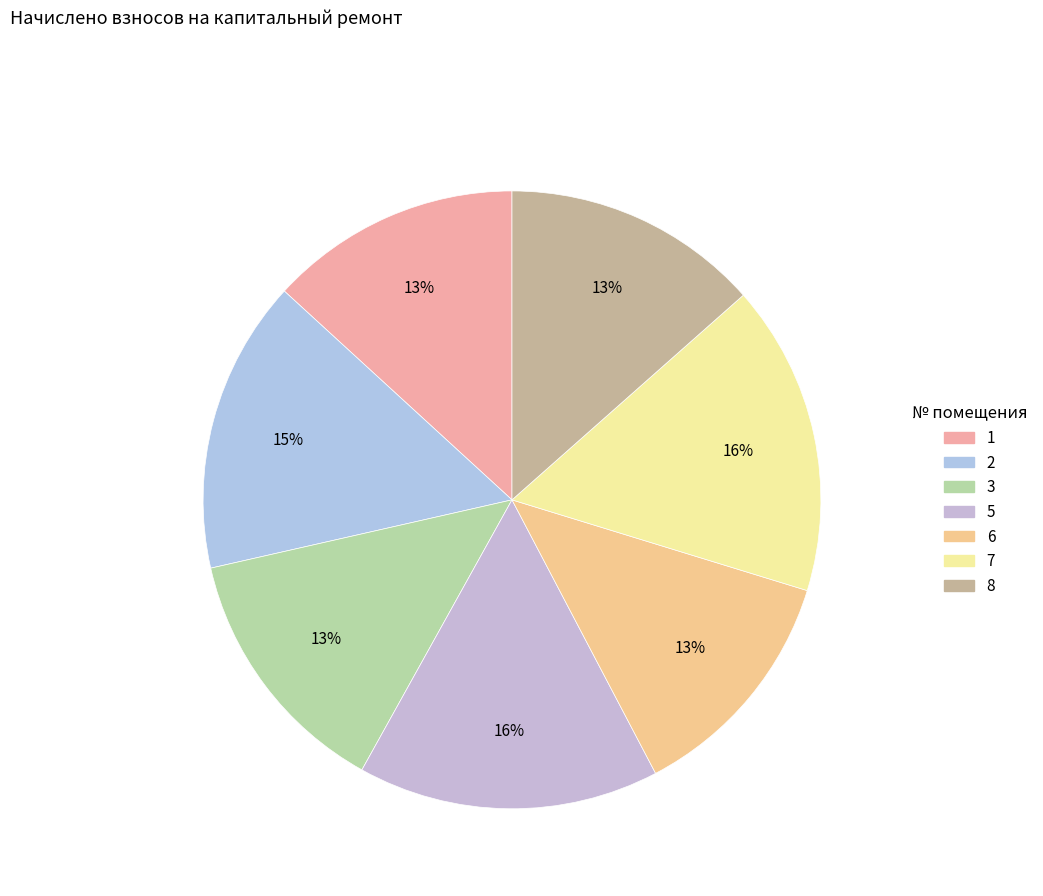

What is the smallest slice in the pie chart?

6